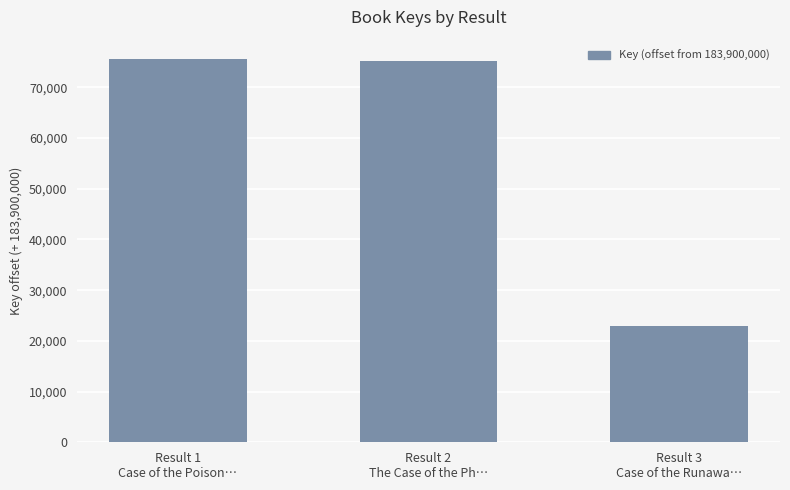

What is the difference between the second highest and minimum values?

52274